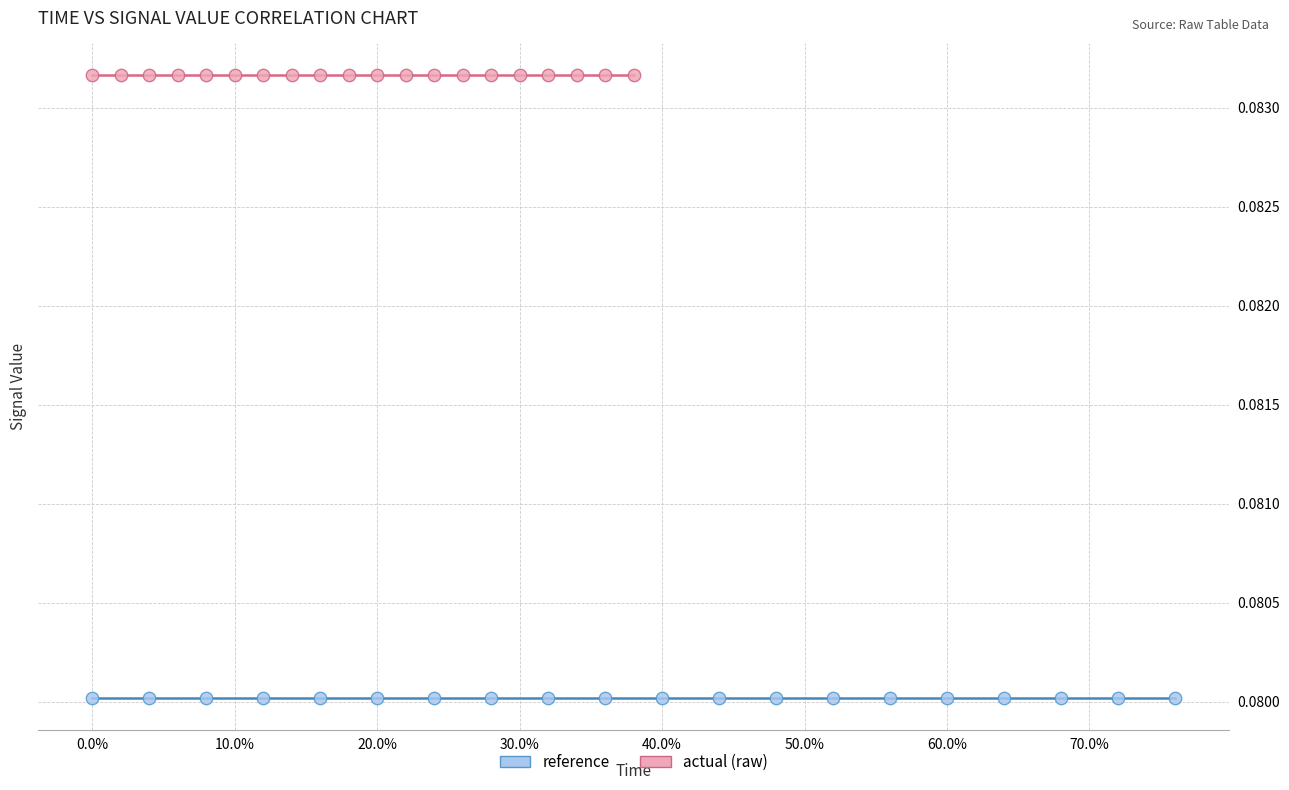

Which series contains the highest Y value?

actual (raw)